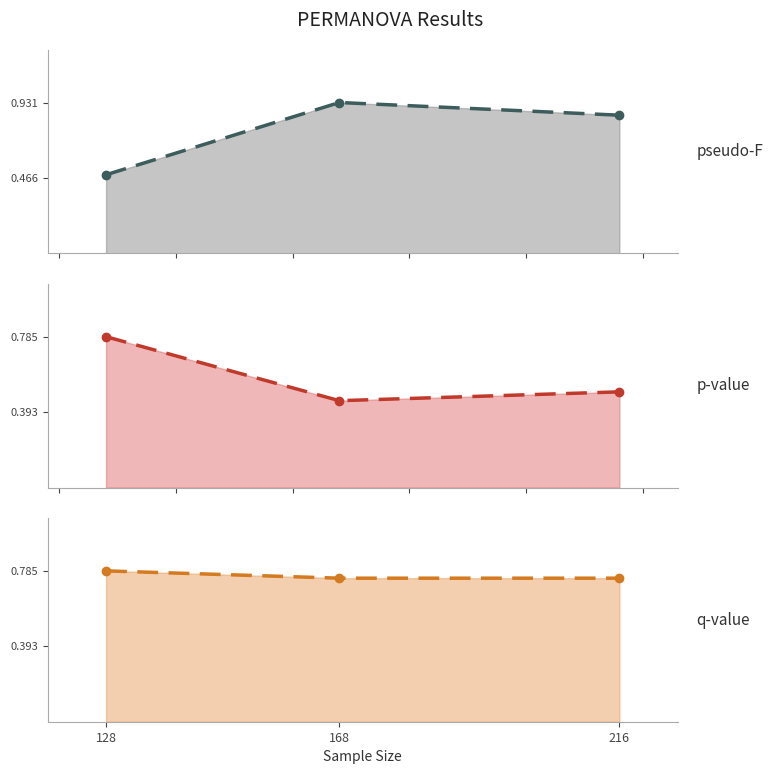

What is the difference between the highest and lowest values at 216?

0.4